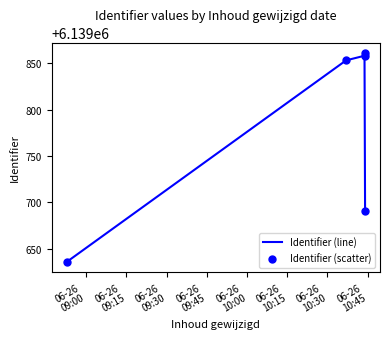

What are all the series names shown in the legend?

Identifier (line), Identifier (scatter)